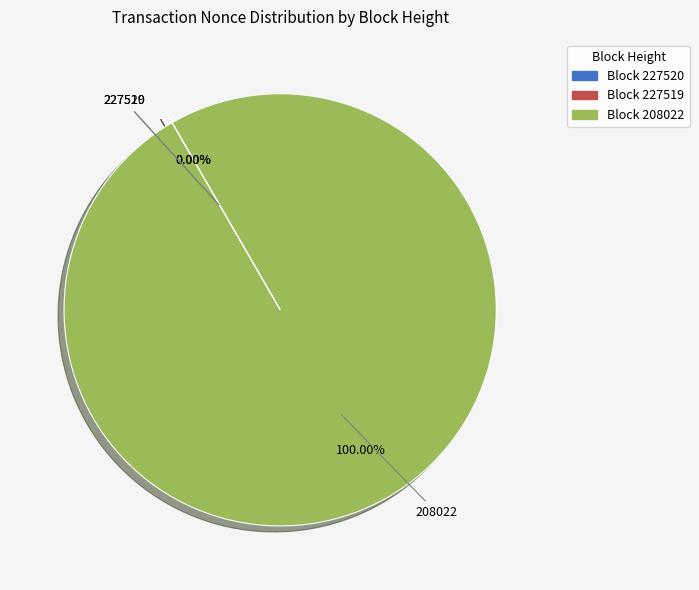

The 227520 slice represents 5% of the pie. True or false?

False